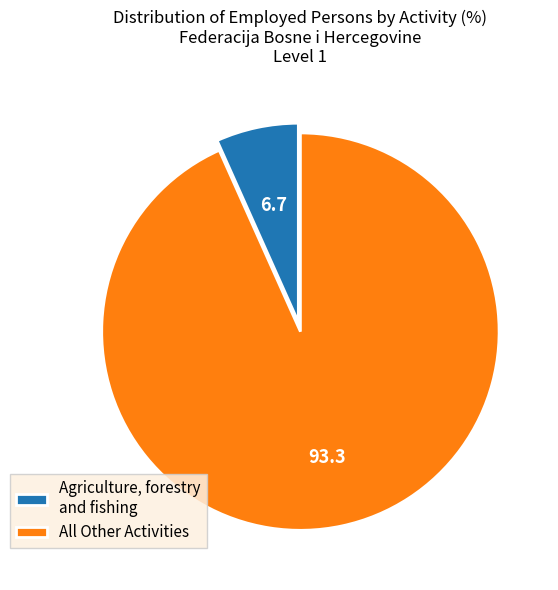

The Agriculture, forestry and fishing slice represents 19% of the pie. True or false?

False